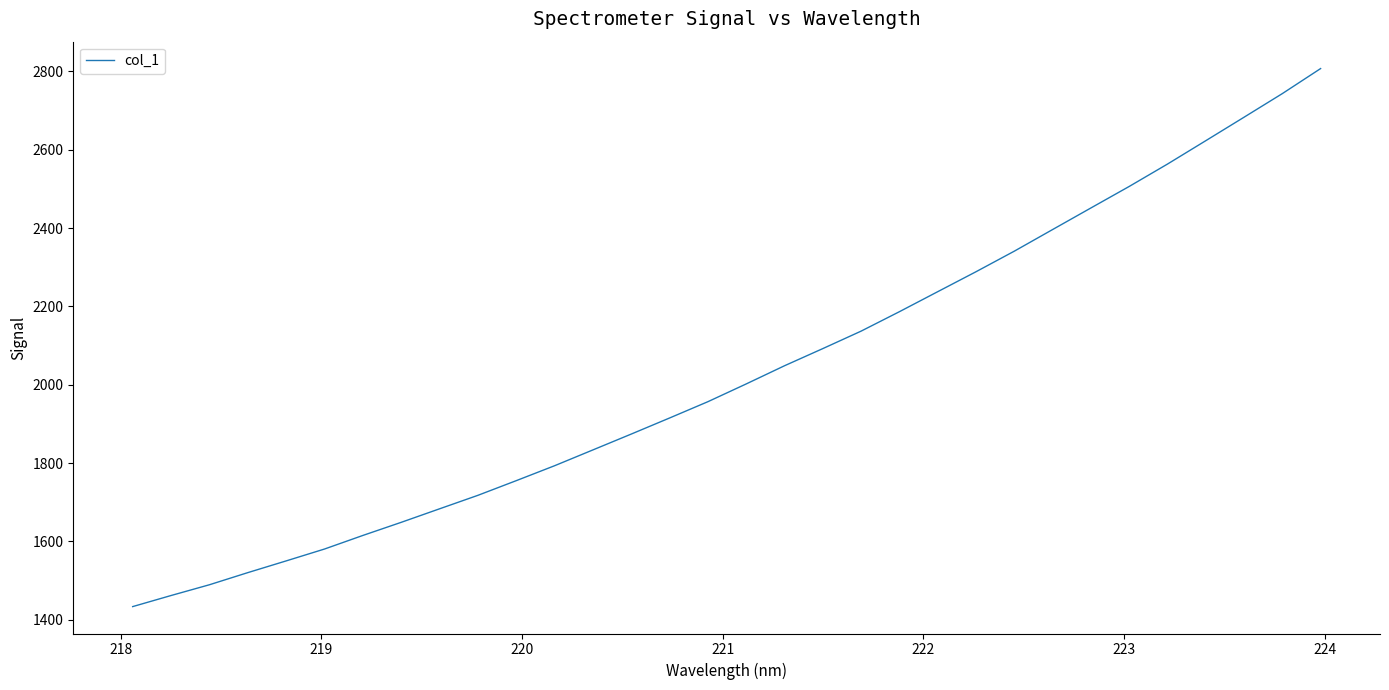

What is the greatest value displayed?

2807.4